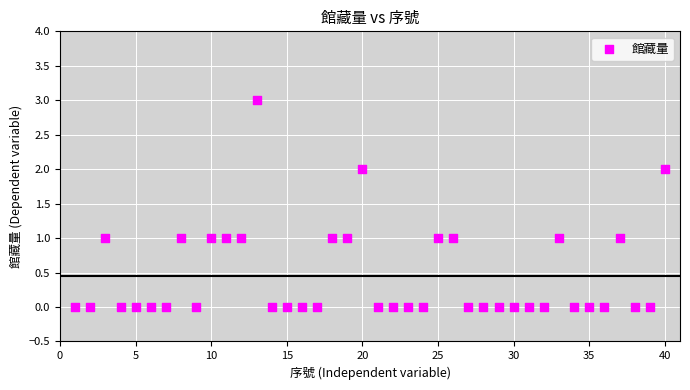

What is the range of X values (max minus min)?

39